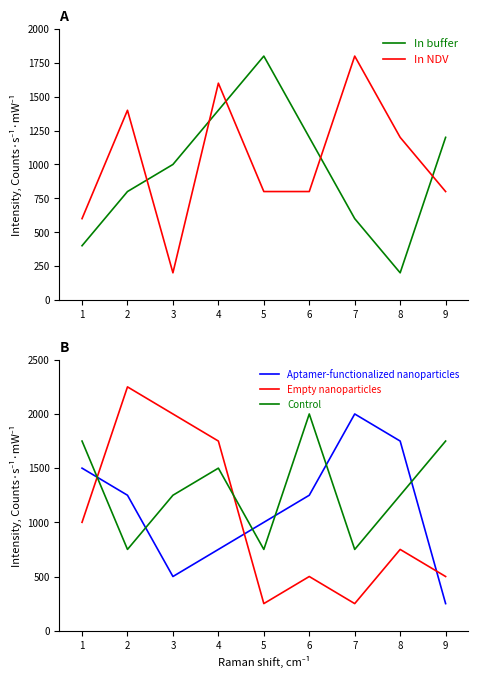

The In NDV series shows 1200 at 8. True or false?

True